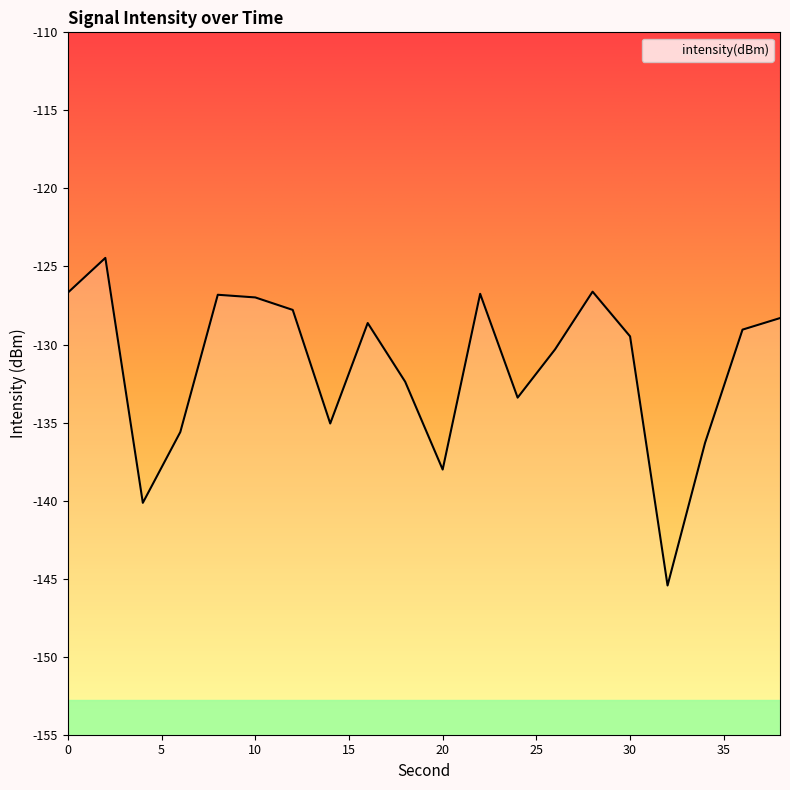

Reading right to left, what are all the values shown in this chart?

38=-128.3	36=-129.0	34=-136.3	32=-145.4	30=-129.5	28=-126.6	26=-130.3	24=-133.4	22=-126.8	20=-138.0	18=-132.4	16=-128.6	14=-135.1	12=-127.8	10=-127.0	8=-126.8	6=-135.6	4=-140.1	2=-124.5	0=-126.7